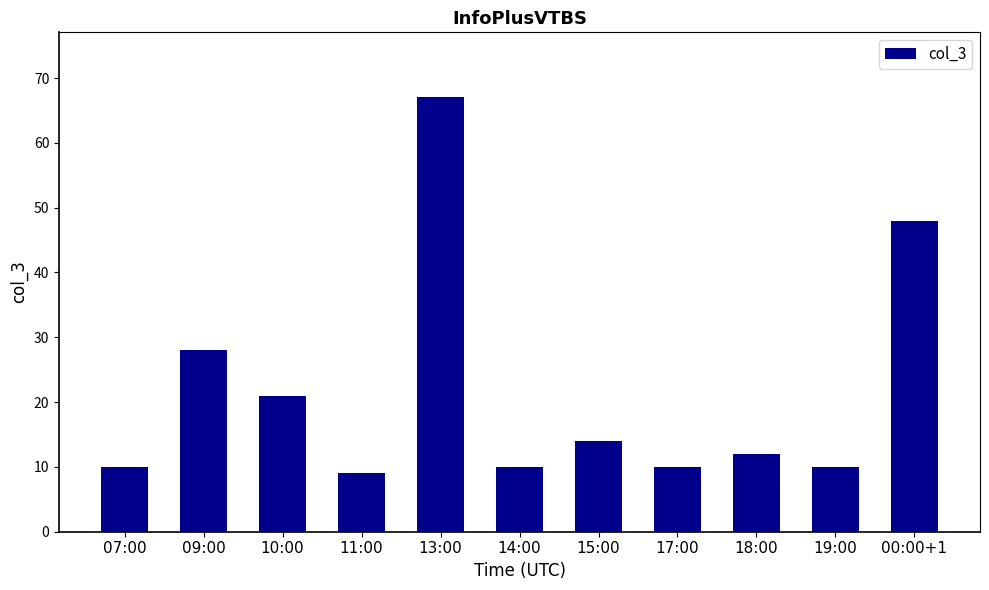

At which label does the data first exceed 12?

09:00